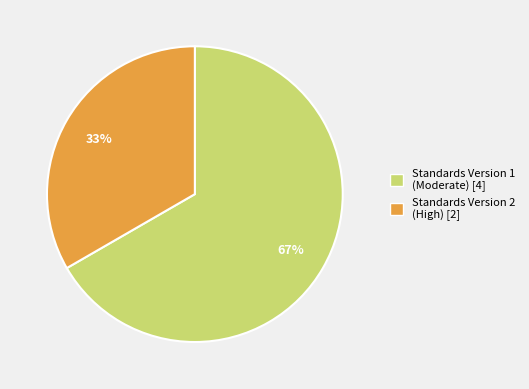

To the nearest percent, what is the combined percentage of Standards Version 2 (High) [2] and Standards Version 1 (Moderate) [4]?

100%